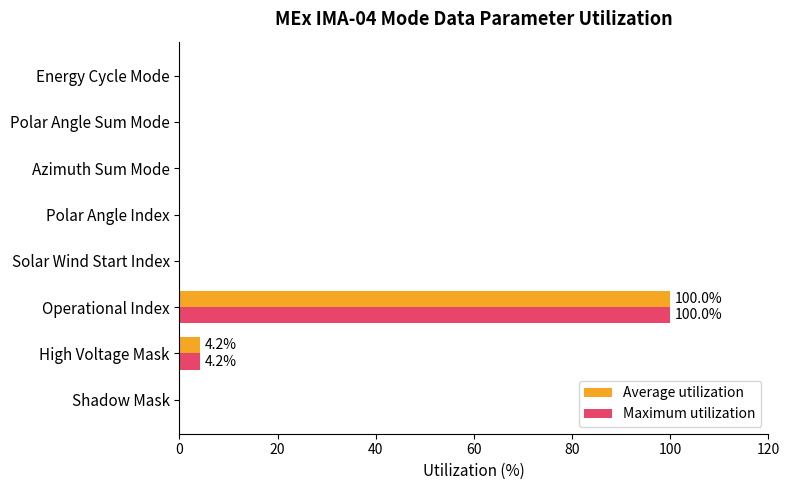

At which label is Maximum utilization closest to 50?

High Voltage Mask